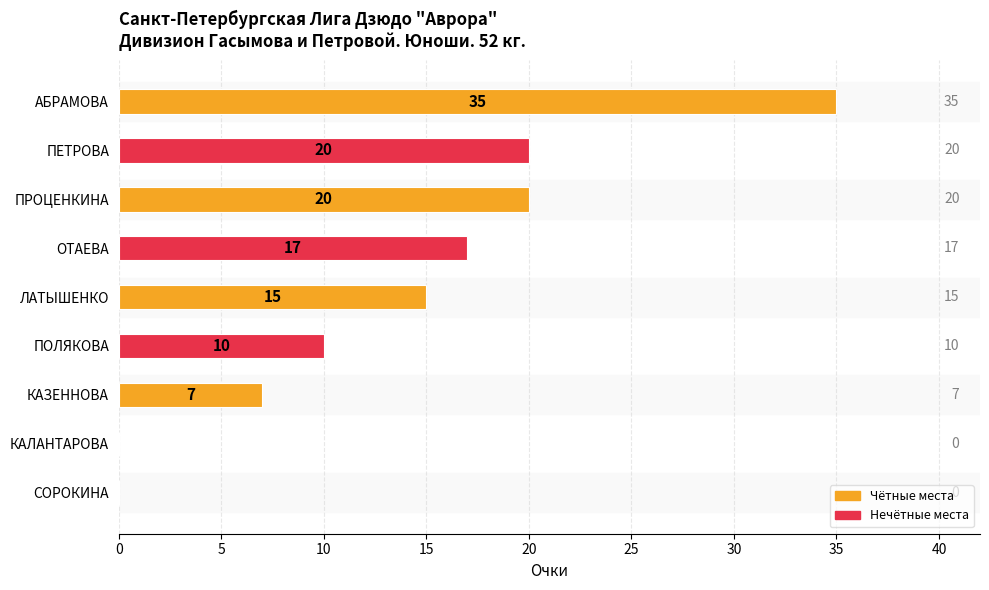

Are the bars grouped side by side (vs. stacked)?

Yes